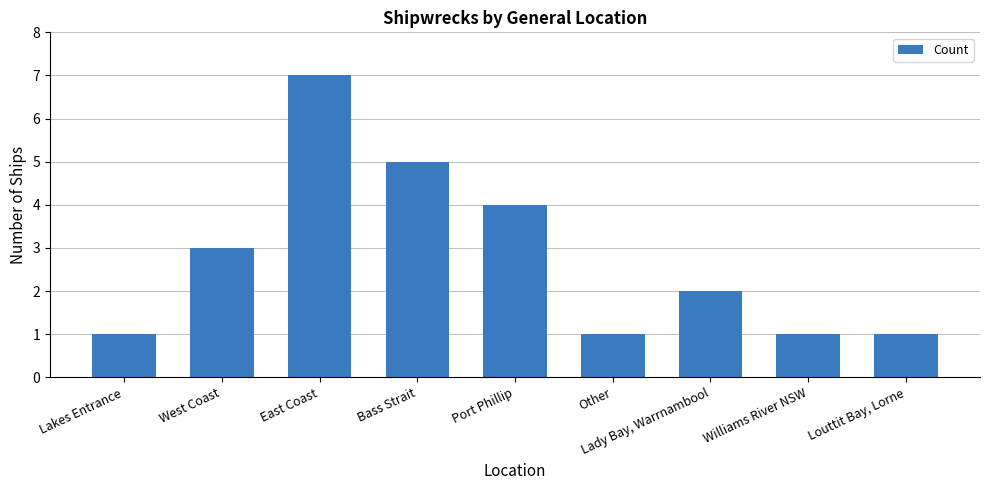

Reading left to right, transcribe all the data shown in this chart.

1	3	7	5	4	1	2	1	1